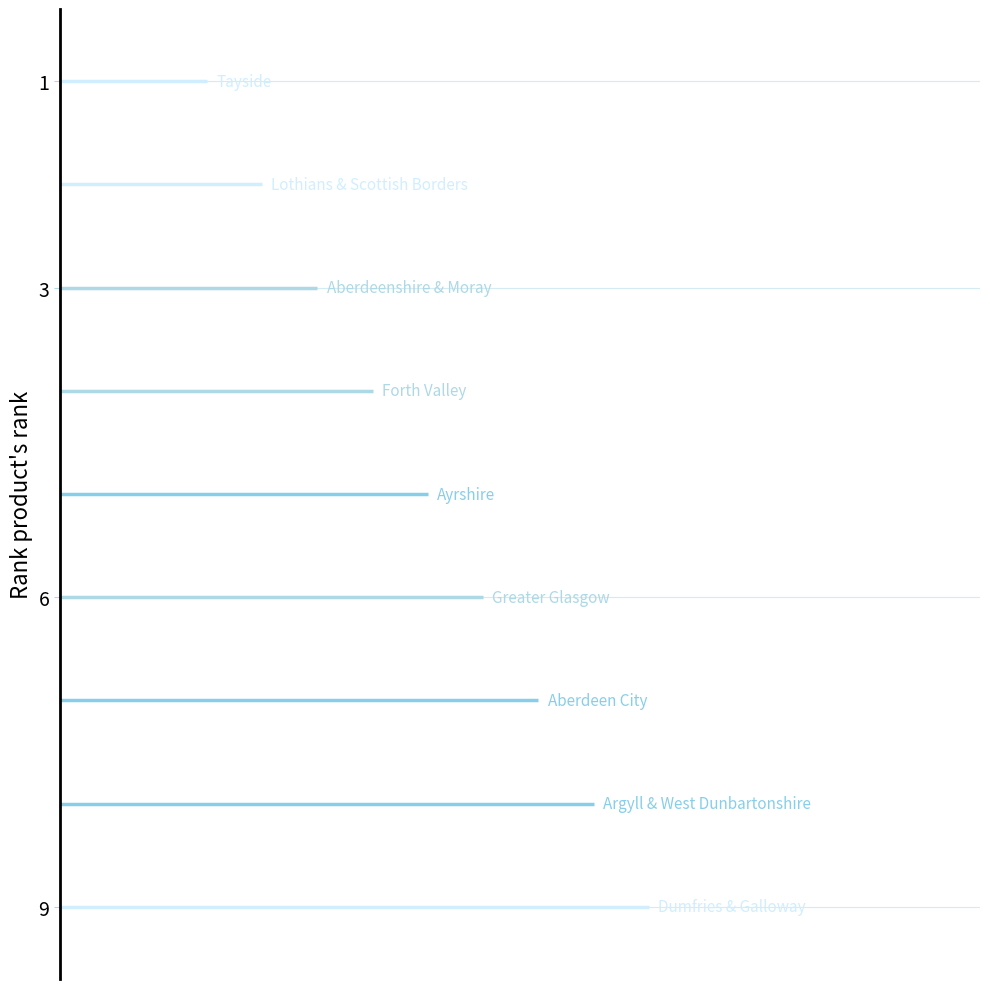

Is the value of Killed at Greater Glasgow greater than the value of Serious Accidents at Ayrshire?

No